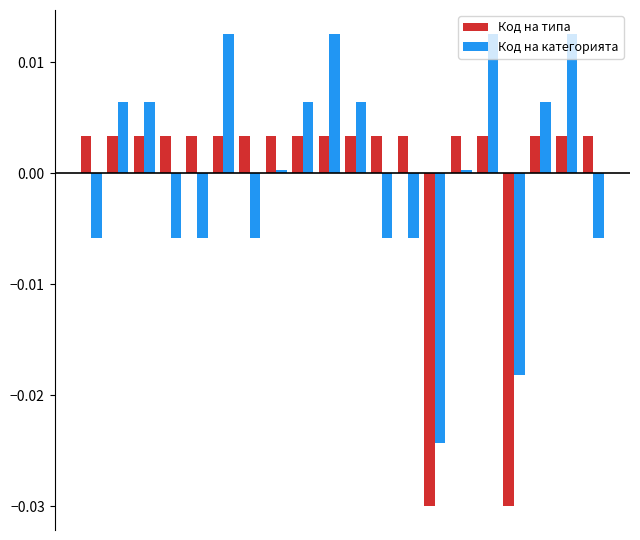

Which series has the largest range (max minus min)?

Код на категорията